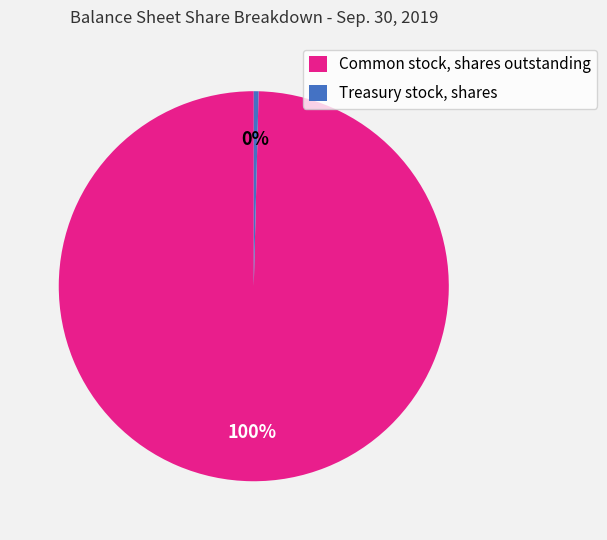

What percentage is the Common stock, shares outstanding slice, to the nearest percent?

100%